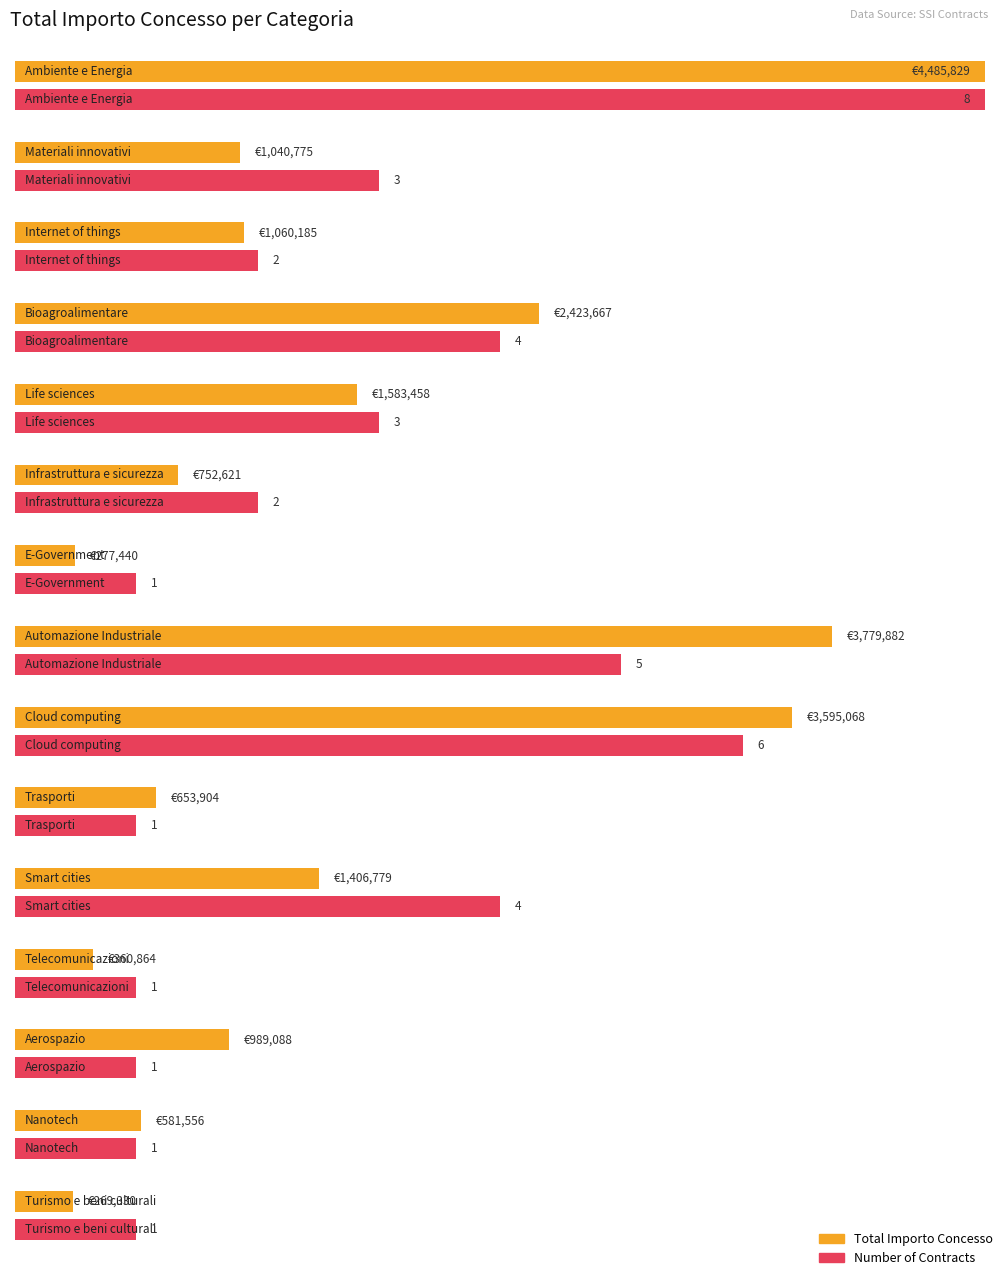

Is it true that the value at Ambiente e Energia is 858507.5?

False